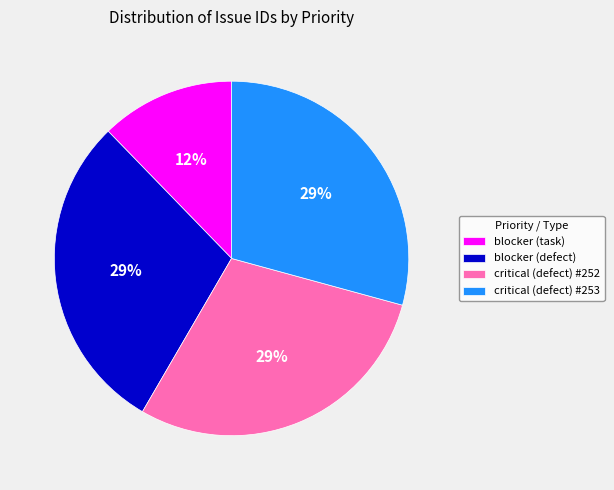

What percentage is the blocker (defect) slice, to the nearest percent?

29%